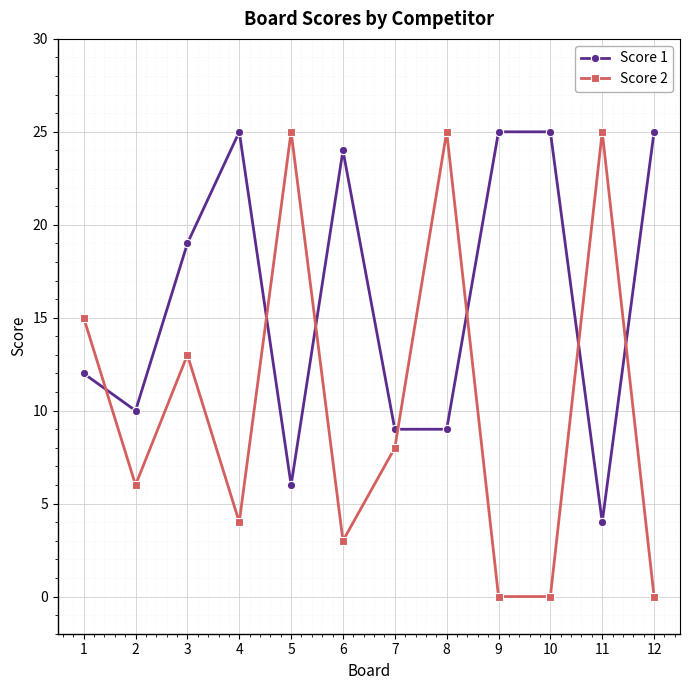

List the series in order of their overall mean, lowest first.

Score 2, Score 1